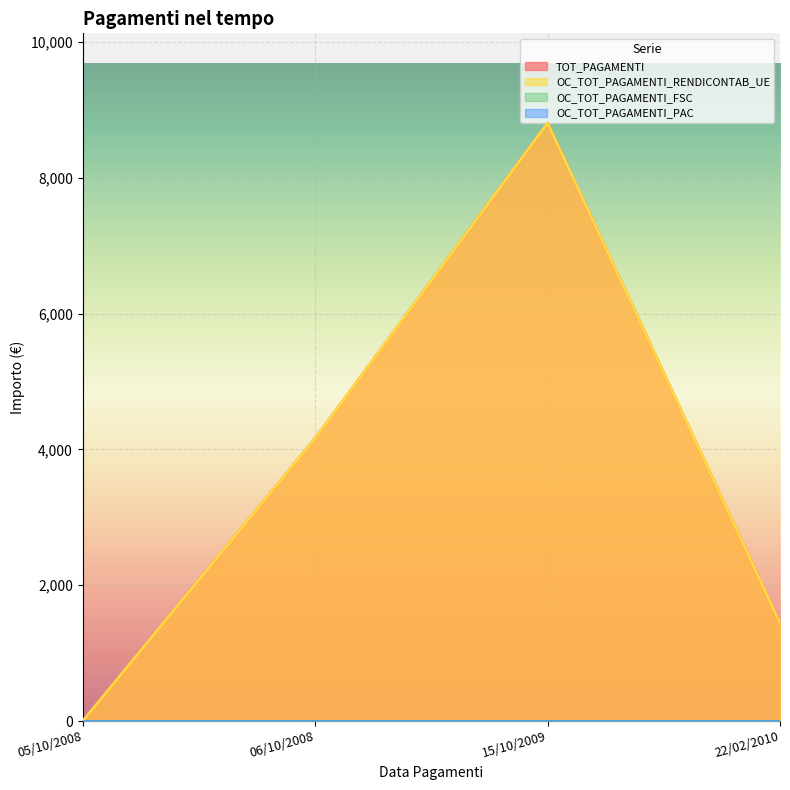

How many values in OC_TOT_PAGAMENTI_RENDICONTAB_UE are above zero?

3